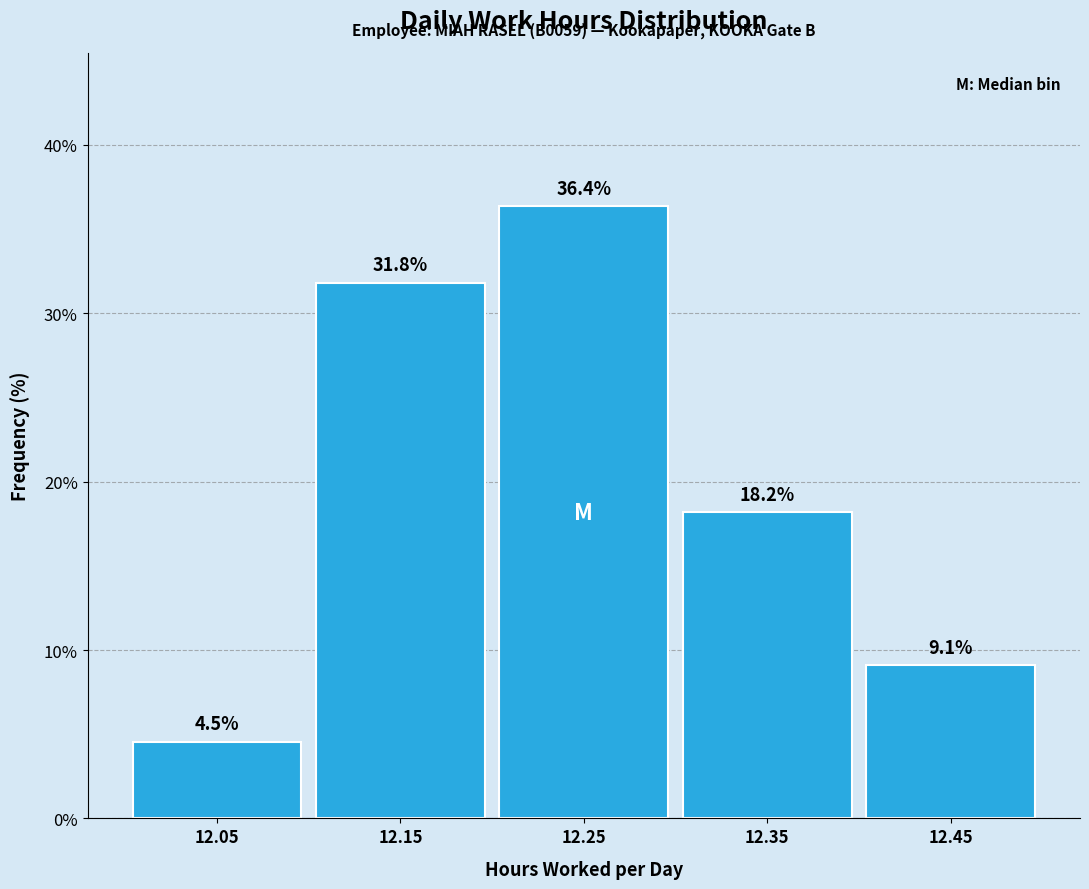

Reading left to right, transcribe this chart: for each bar, give the range it covers on the x-axis and its height.

12.0 to 12.1: 4.5
12.1 to 12.2: 31.8
12.2 to 12.3: 36.4
12.3 to 12.4: 18.2
12.4 to 12.5: 9.1